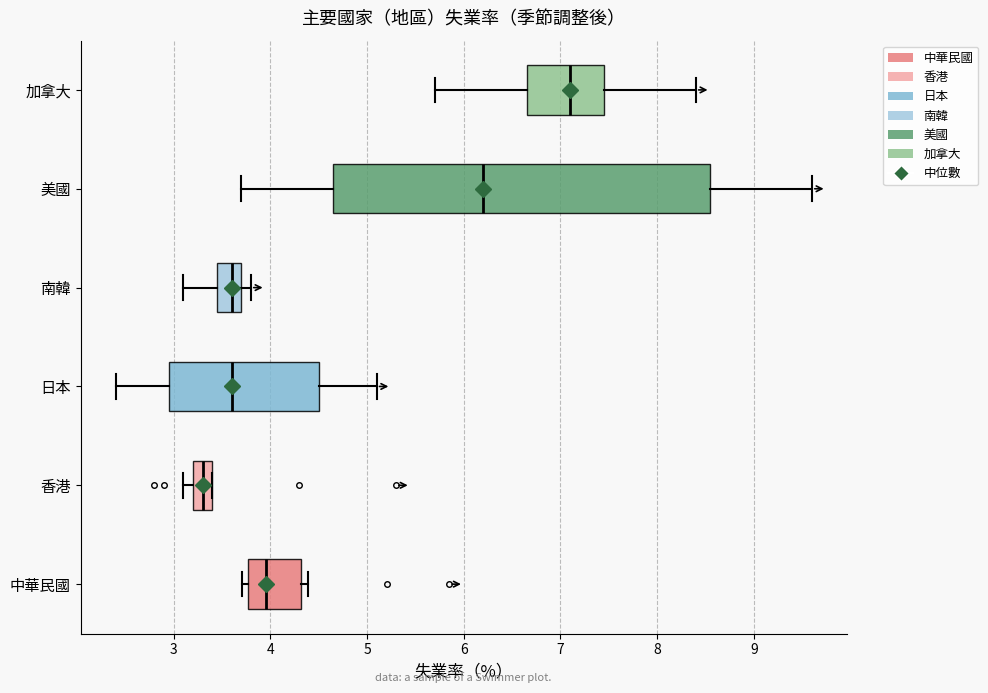

Reading bottom to top, read every box against the x-axis: the position of its median line, the range the box covers, and the ends of its whiskers. The values are not printed on the chart, so give them approximately, as read against the axis.

中華民國: median 4.0, box 3.8 to 4.3, whiskers 3.7 to 4.4
香港: median 3.3, box 3.2 to 3.4, whiskers 3.1 to 3.4
日本: median 3.6, box 3.0 to 4.5, whiskers 2.4 to 5.1
南韓: median 3.6, box 3.5 to 3.7, whiskers 3.1 to 3.8
美國: median 6.2, box 4.7 to 8.6, whiskers 3.7 to 9.6
加拿大: median 7.1, box 6.7 to 7.5, whiskers 5.7 to 8.4